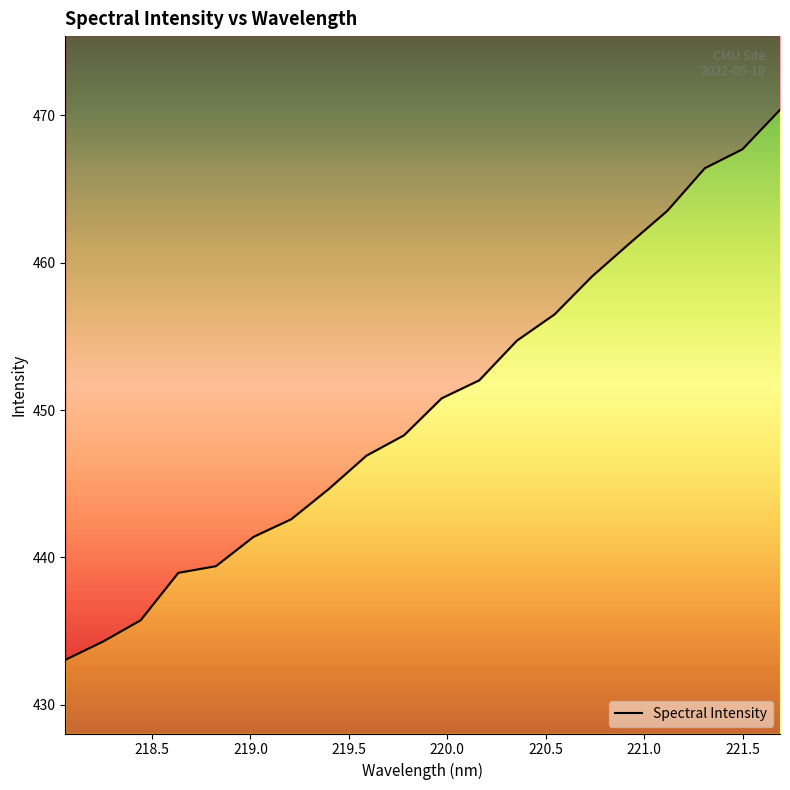

True or false: the data shows 142.7 at 218.8244.

False